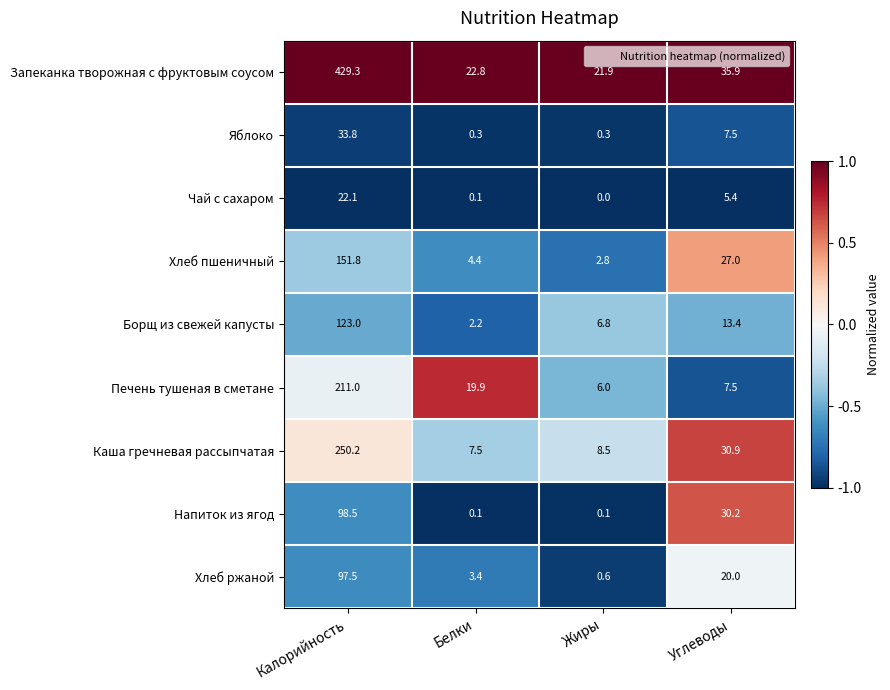

Which series changed the most between Белки and Жиры?

Печень тушеная в сметане